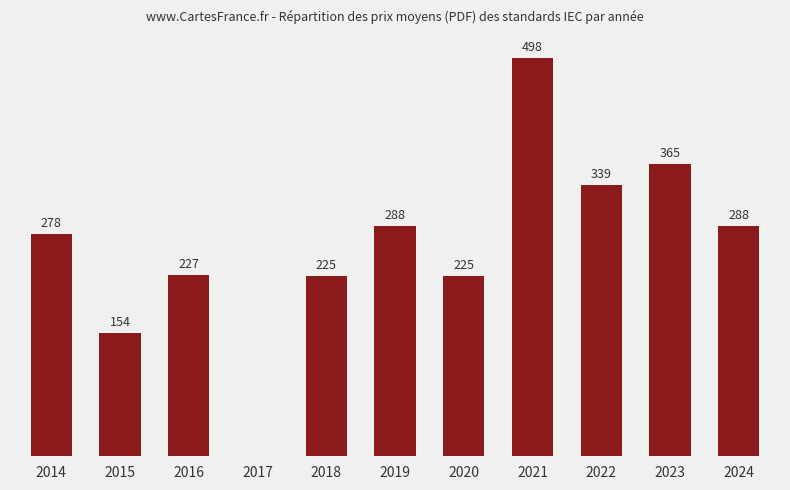

Reading left to right, transcribe all the data shown in this chart.

278.0	153.8	227.0	0.0	225.0	287.5	225.0	498.0	338.8	365.0	288.0